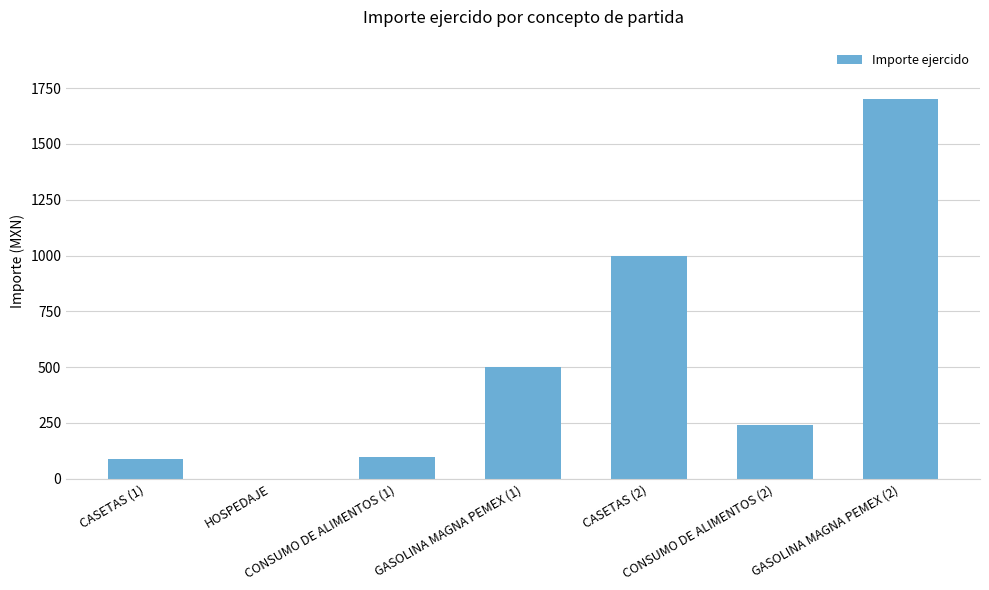

What is the maximum value shown in the chart?

1700.0